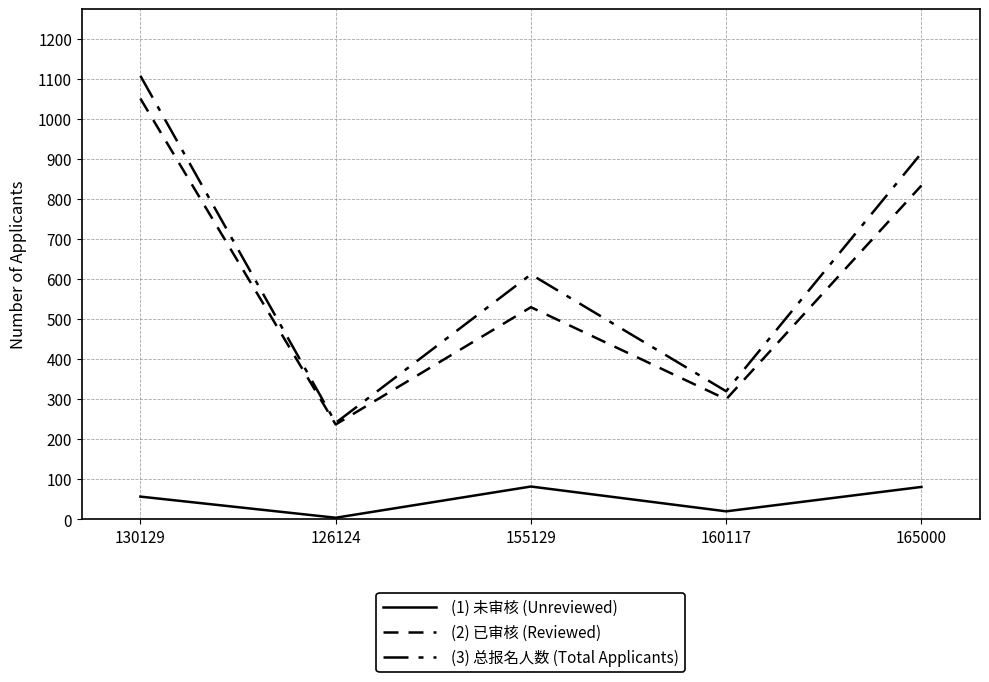

What is the sum of all (2) 已审核 (Reviewed) values?

2952.2